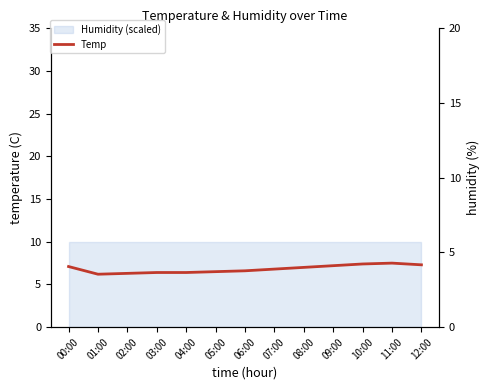

Which series has the widest spread of values?

Temp